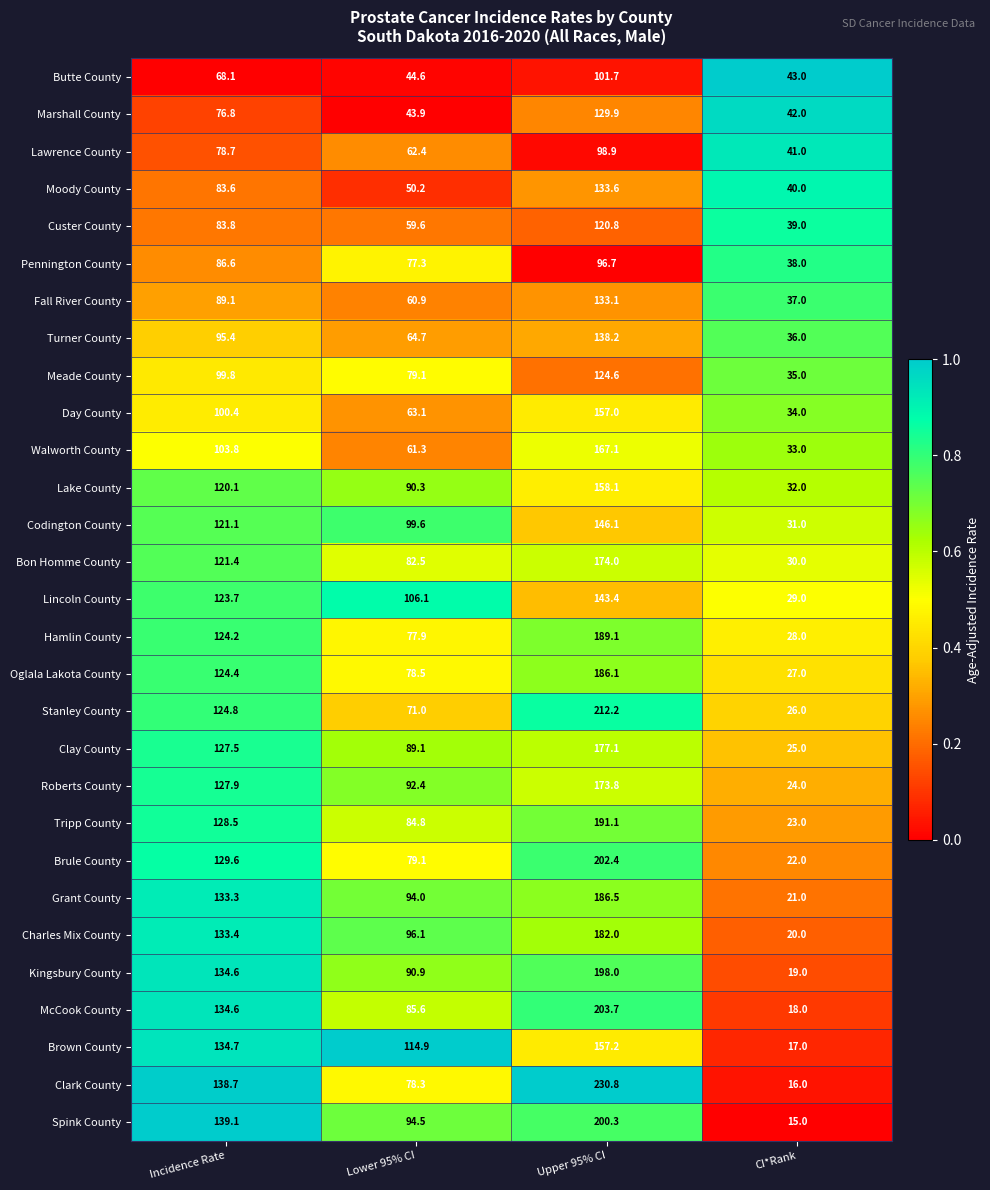

What is the total value across all series at Incidence Rate?

3287.7